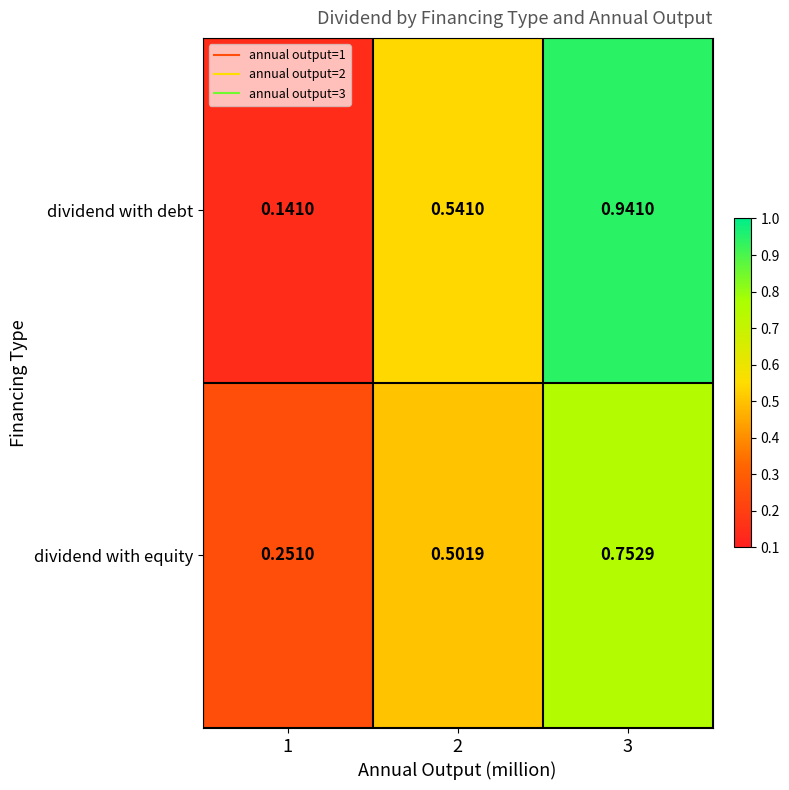

Which series has the largest total across all categories?

dividend with debt